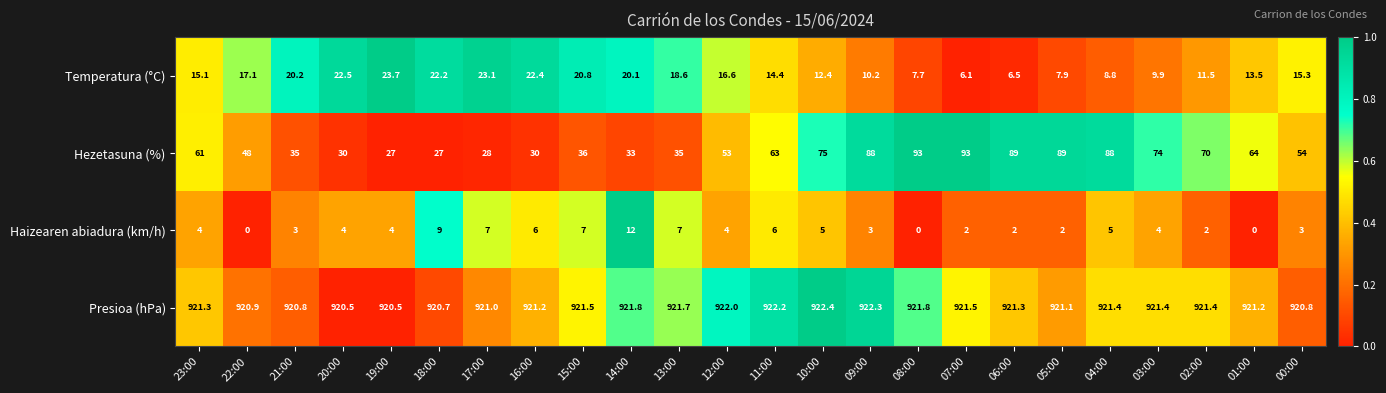

What is the difference between the highest and lowest values at 18:00?

911.7